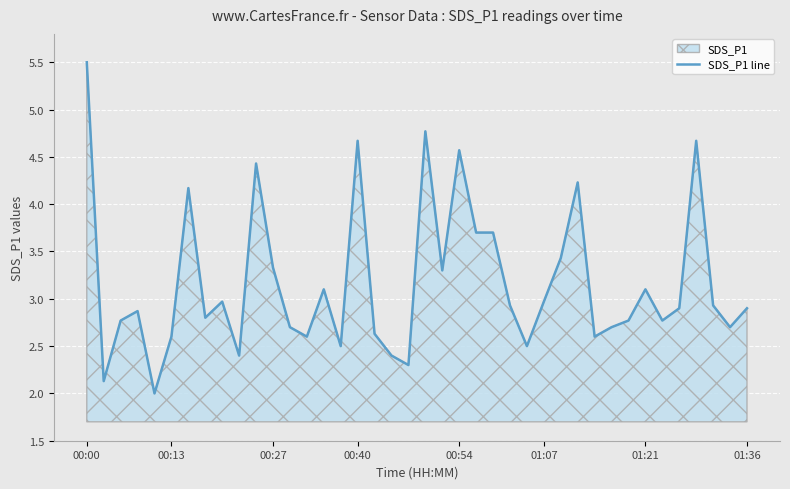

The value at 00:40 is 4.7. True or false?

True